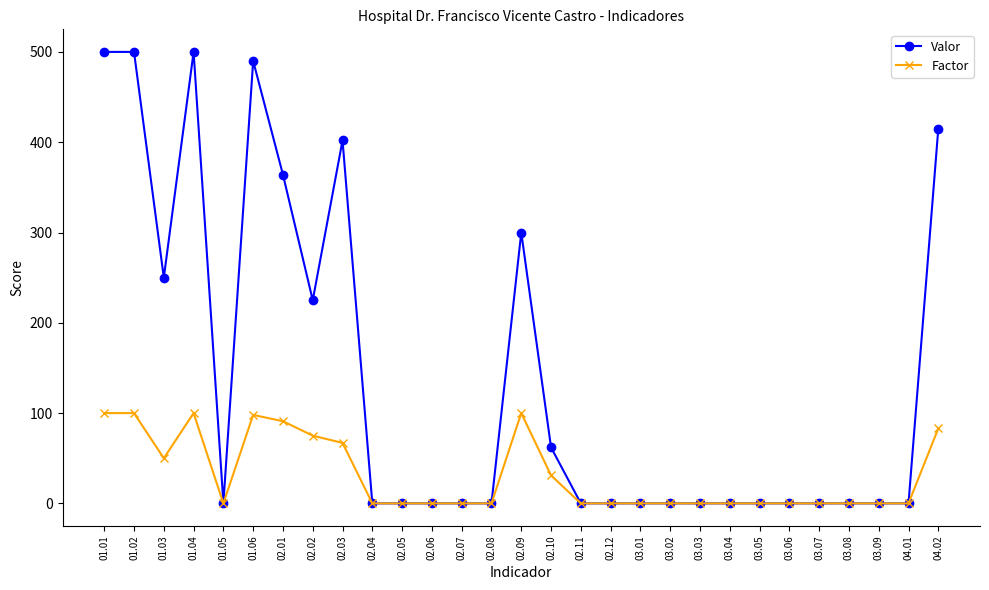

Between 01.01 and 03.09, which series saw the biggest shift?

Valor